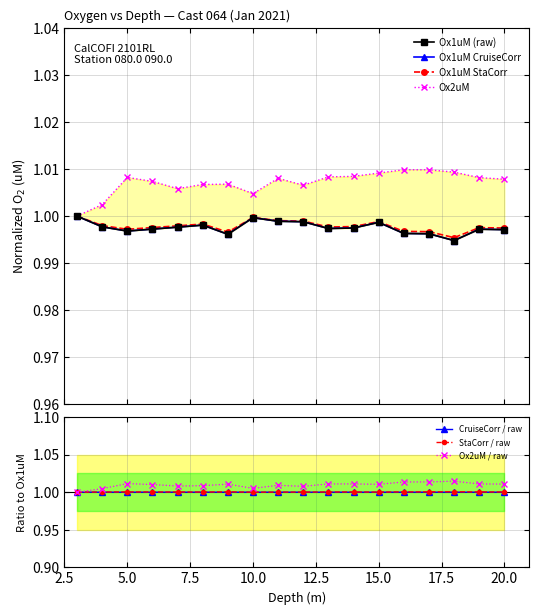

At which category is the sum across all series the highest?

15